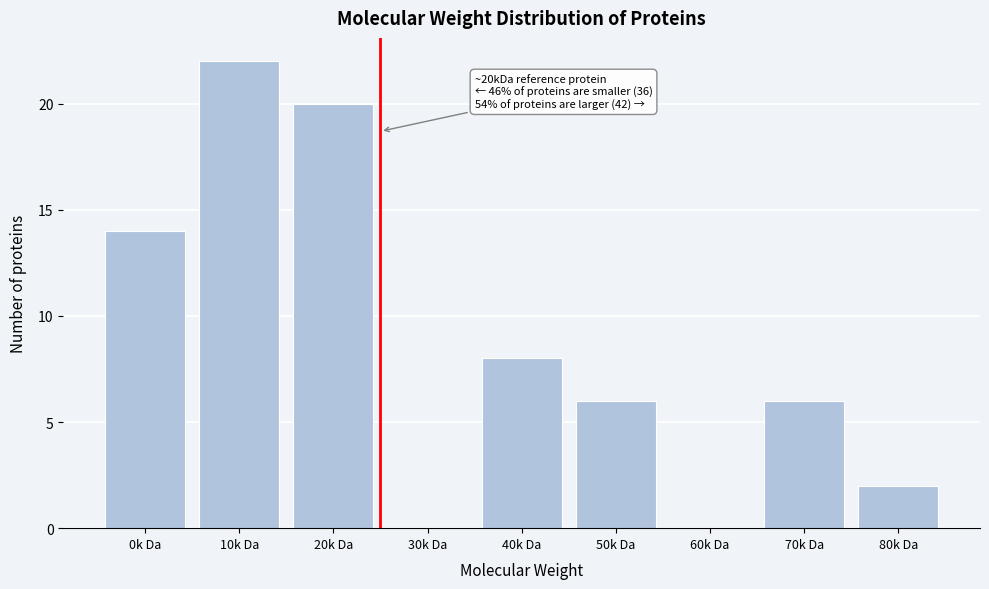

Reading left to right, what are all the values shown in this chart?

0k Da=14	10k Da=22	20k Da=20	30k Da=0	40k Da=8	50k Da=6	60k Da=0	70k Da=6	80k Da=2